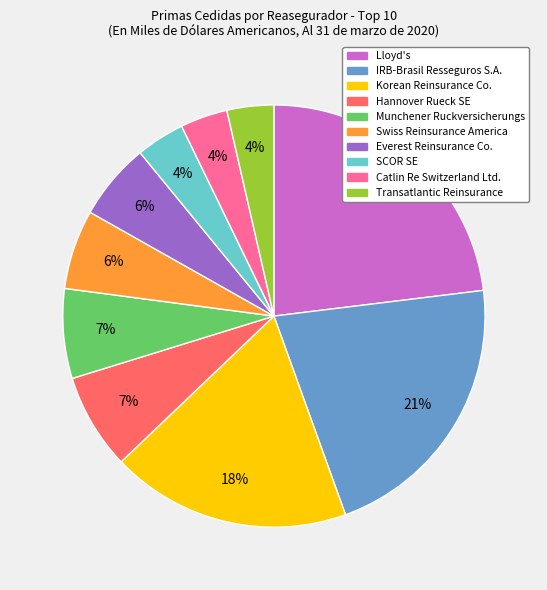

To the nearest percent, what percentage of the pie is SCOR SE?

4%